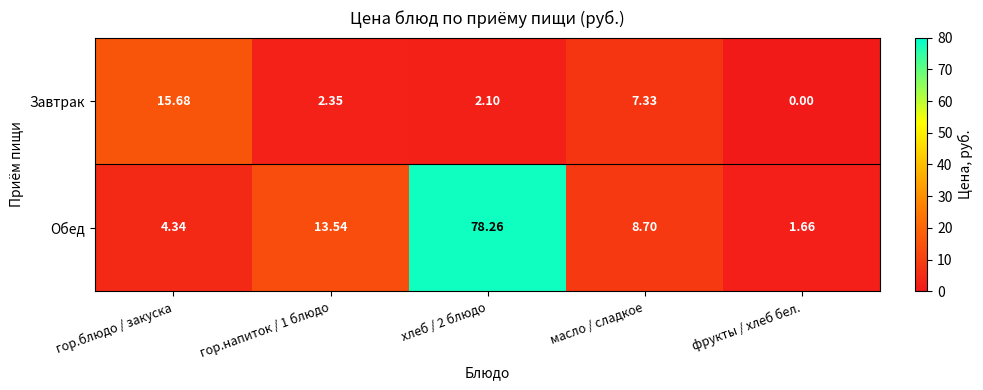

Rank the series by their average value, from highest to lowest.

Обед, Завтрак